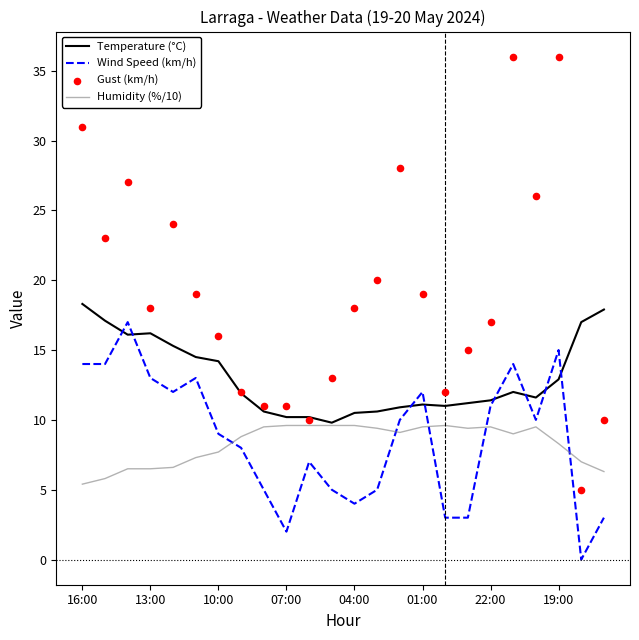

Which series has the largest total across all categories?

Gust (km/h)